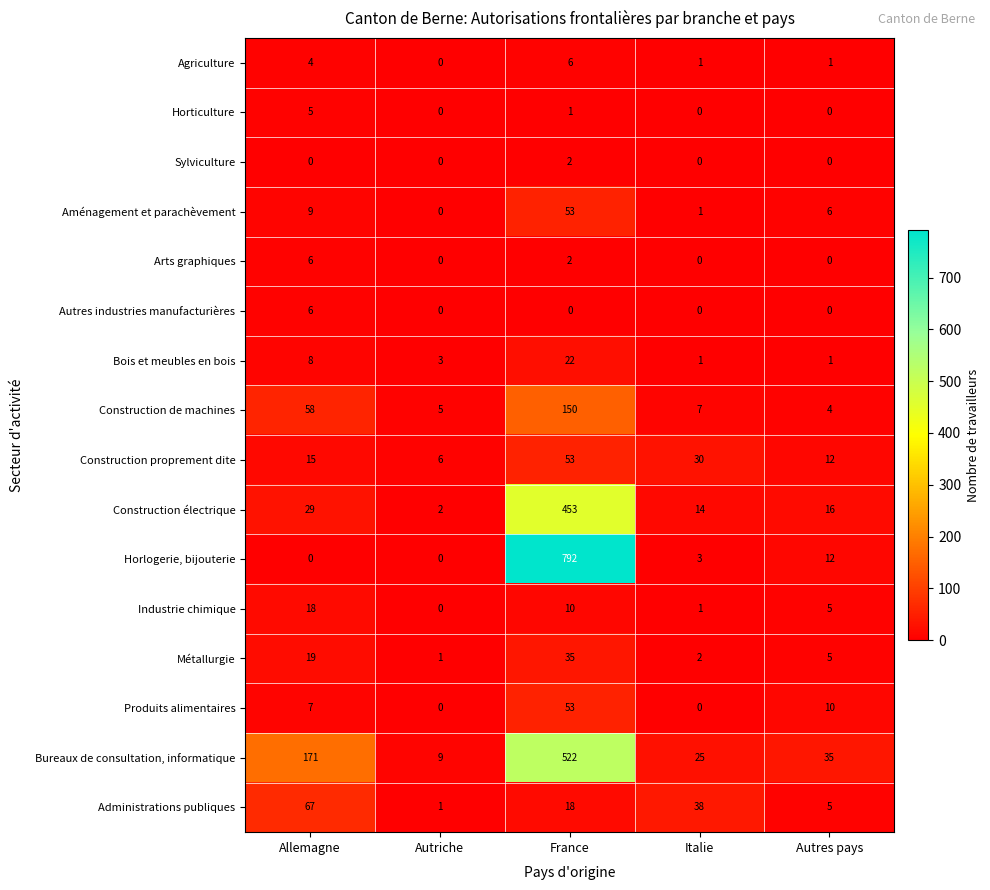

At which label is Construction électrique closest to 227?

Allemagne